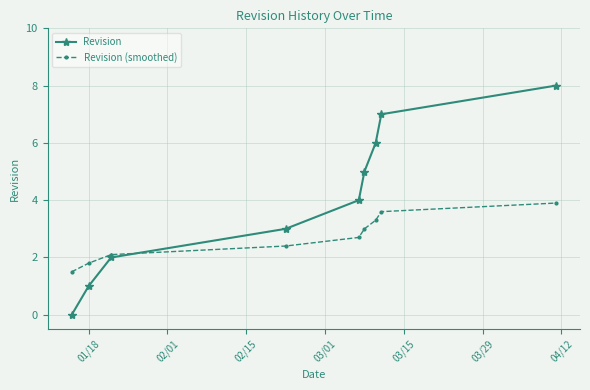

True or false: Revision and Revision (smoothed) cross at least once.

True